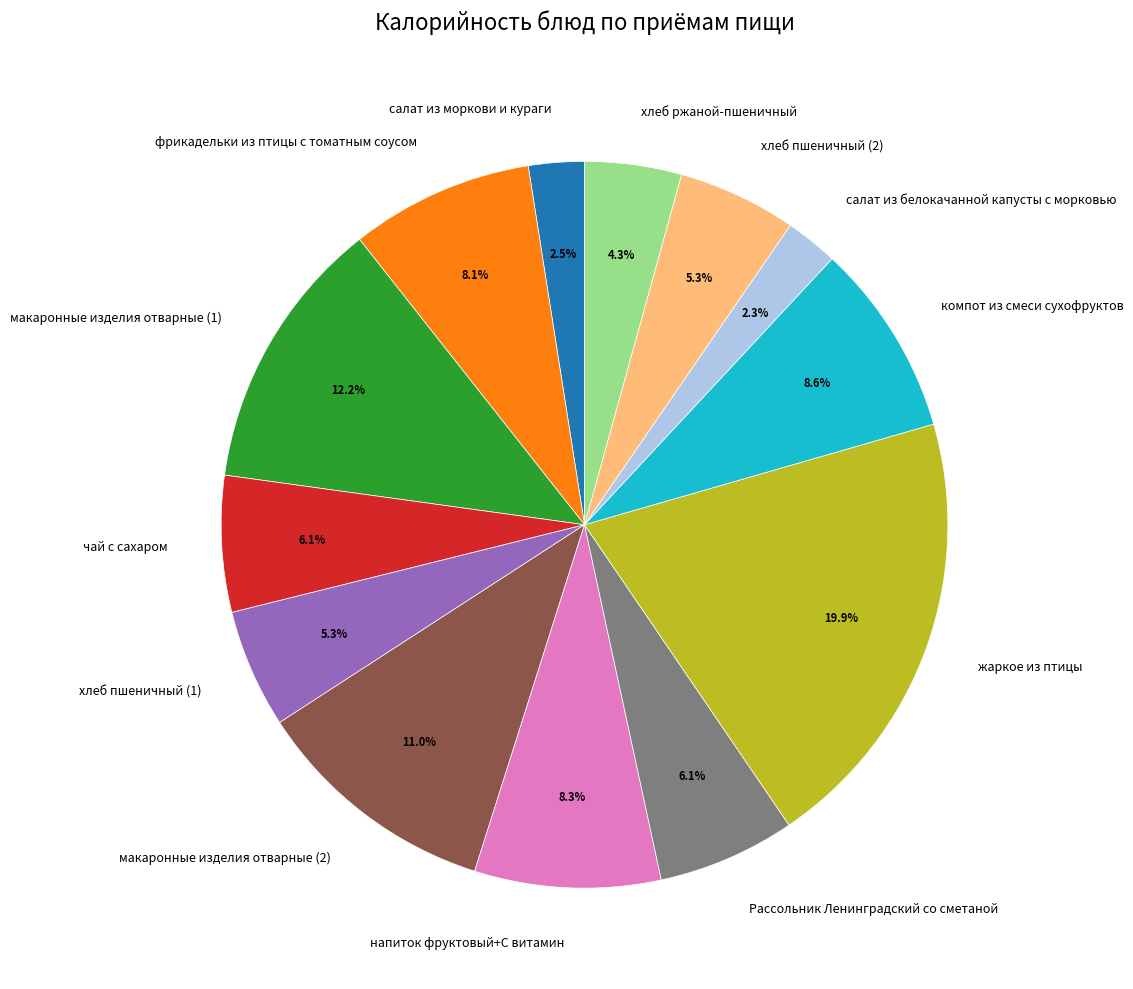

What percentage is the Рассольник Ленинградский со сметаной slice, to the nearest percent?

6%